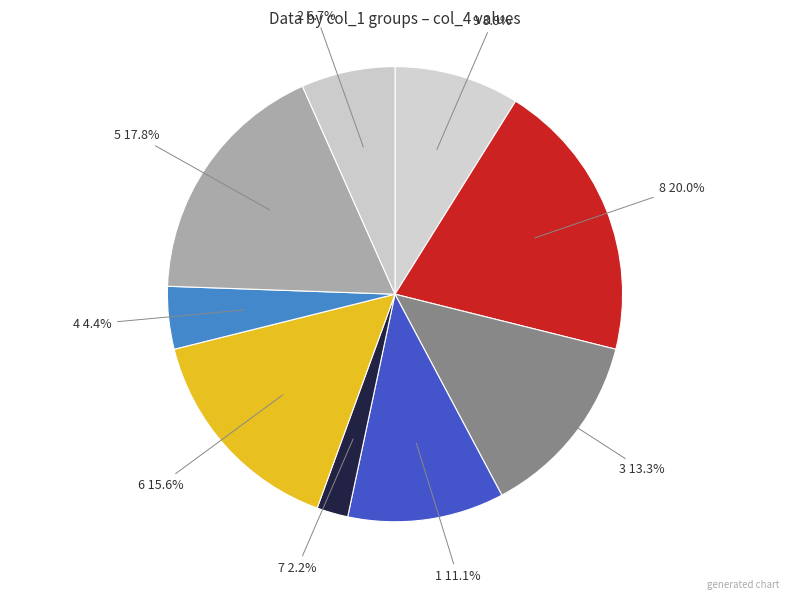

What is the ratio of the value at 7 to the value at 2?

0.3